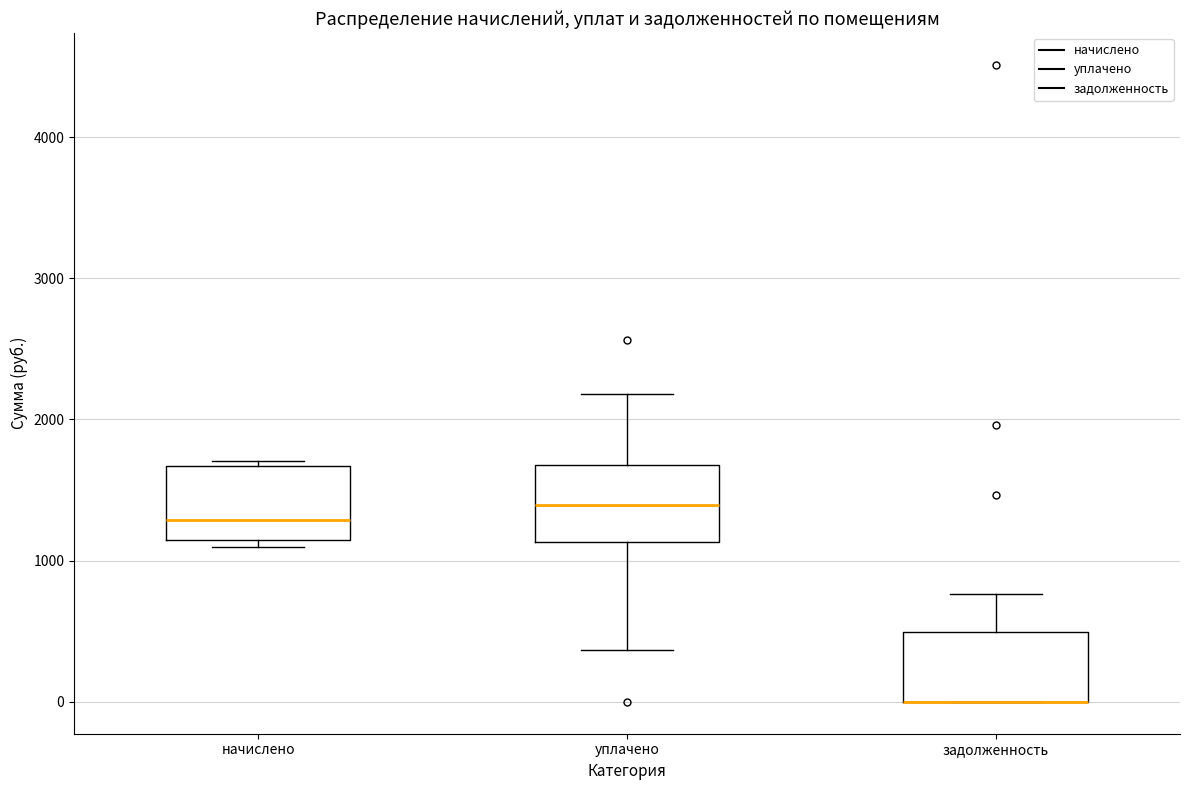

Reading left to right, read every box against the y-axis: the position of its median line, the range the box covers, and the ends of its whiskers. The values are not printed on the chart, so give them approximately, as read against the axis.

начислено: median 1300, box 1100 to 1700, whiskers 1100 (just below the box's lower edge) to 1700 (just above the box's upper edge)
уплачено: median 1400, box 1100 to 1700, whiskers 400 to 2200
задолженность: median 0 (drawn on the box's lower edge), box 0 to 500, whiskers 0 to 800